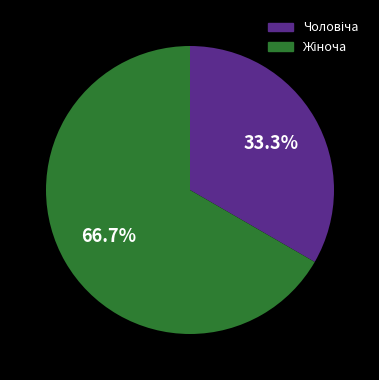

Is there a majority slice in this chart?

Yes